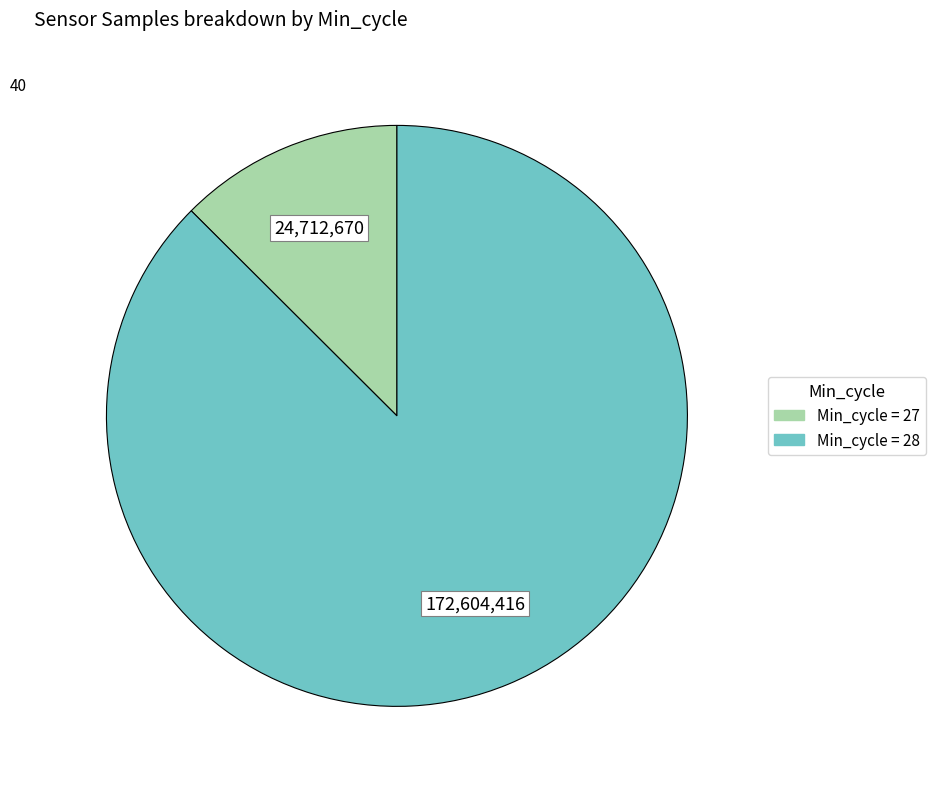

Is there any slice that represents more than half of the pie?

Yes